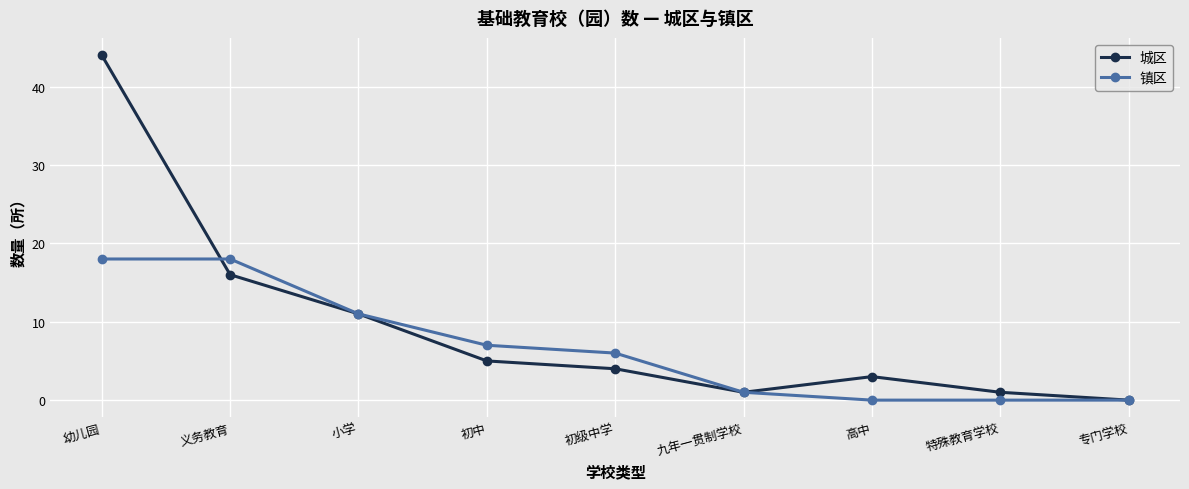

What is the maximum value for 城区?

44